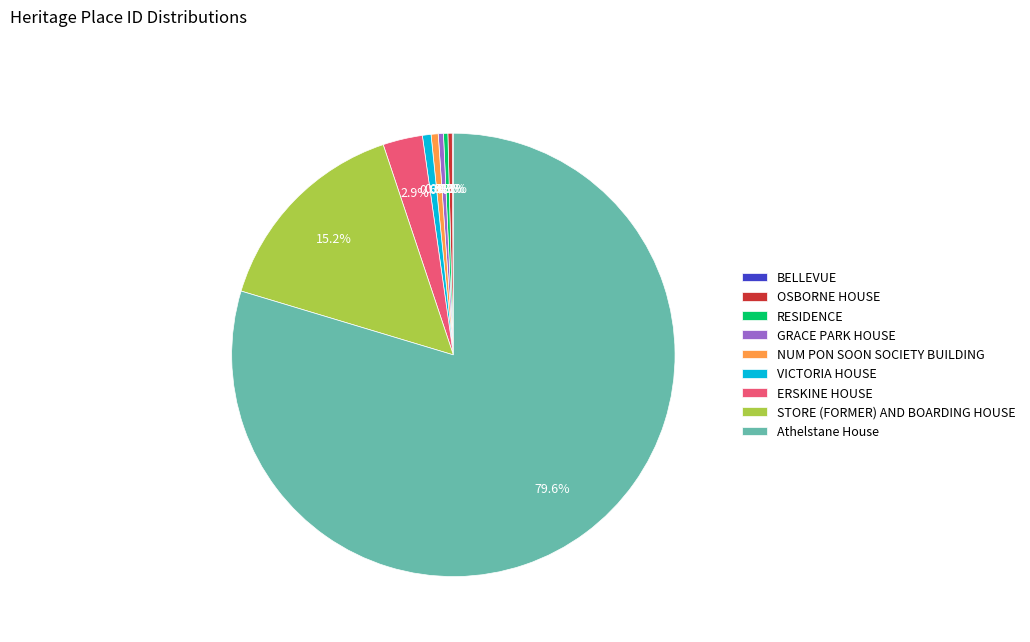

Which category has the biggest portion of the pie?

Athelstane House